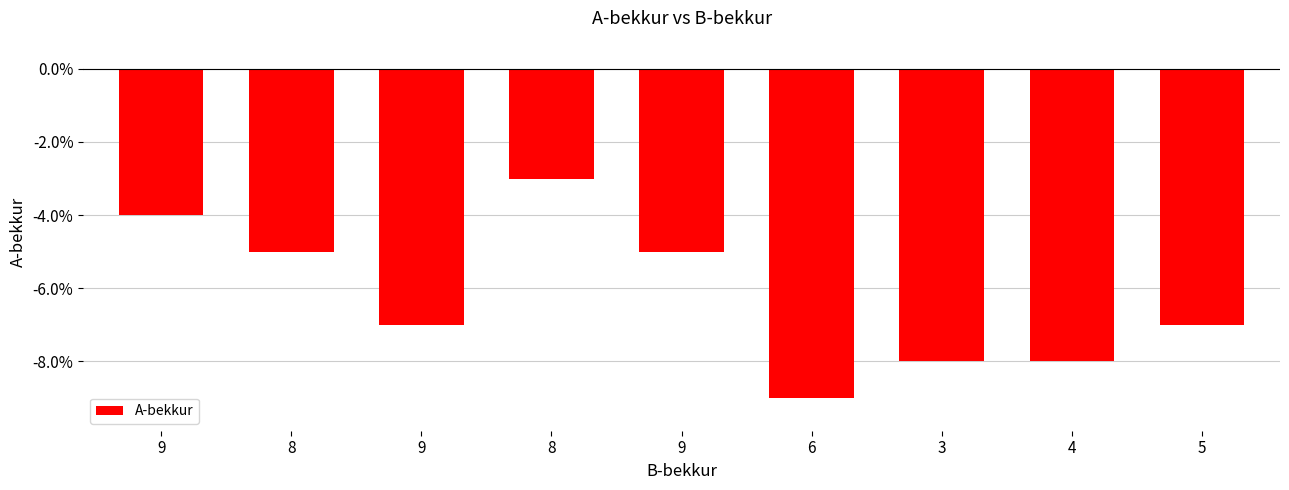

What is the label of the 8th bar from the left?

4